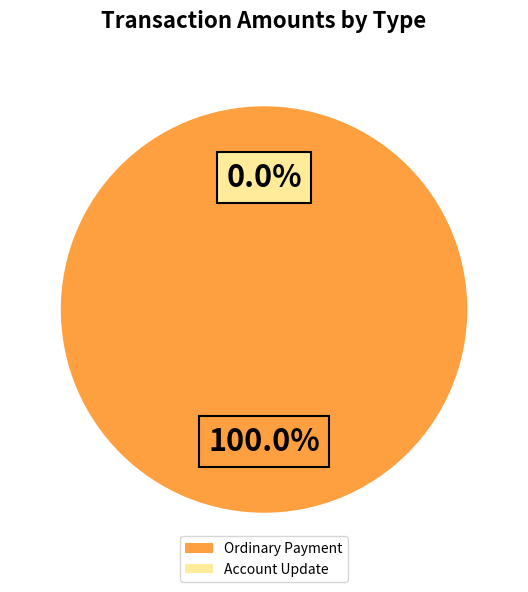

The Ordinary Payment (8.0) slice represents 59% of the pie. True or false?

False